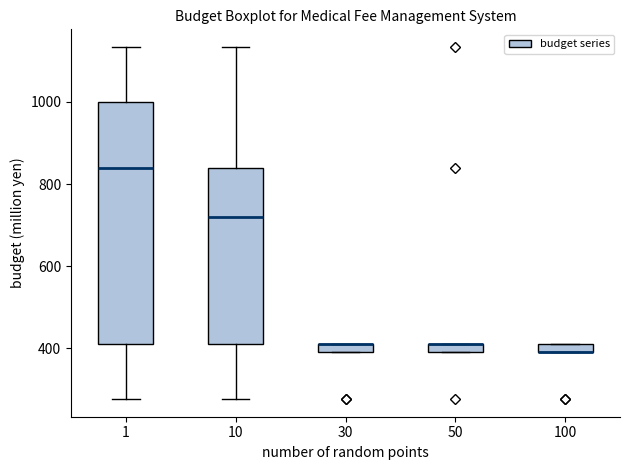

Comparing the boxes themselves (not the whiskers), which one is the tallest?

1